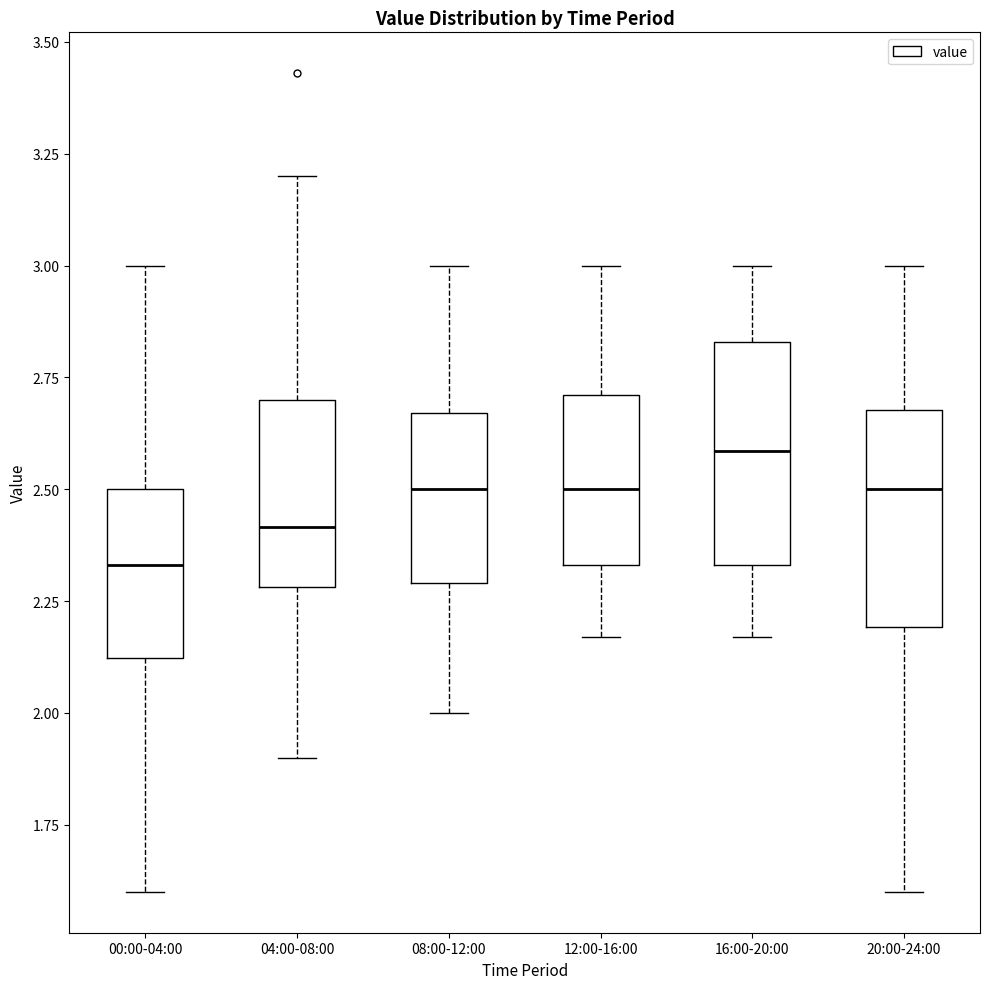

Where does the upper whisker of the box for 00:00-04:00 end on the y-axis? The values are not printed on the chart, so give them approximately, as read against the axis.

3.00